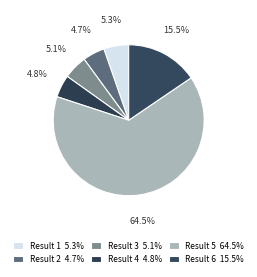

To the nearest percent, what is the average slice percentage?

17%